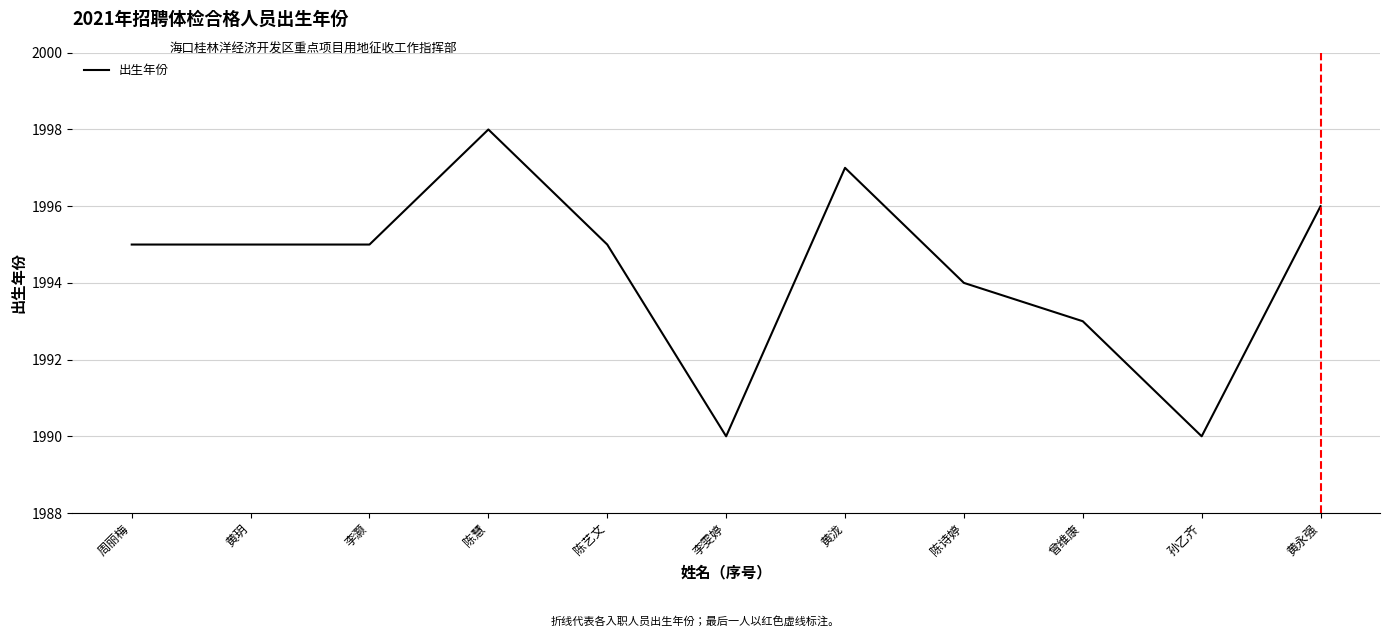

Which has a higher value, 陈诗婷 or 曾维康?

陈诗婷